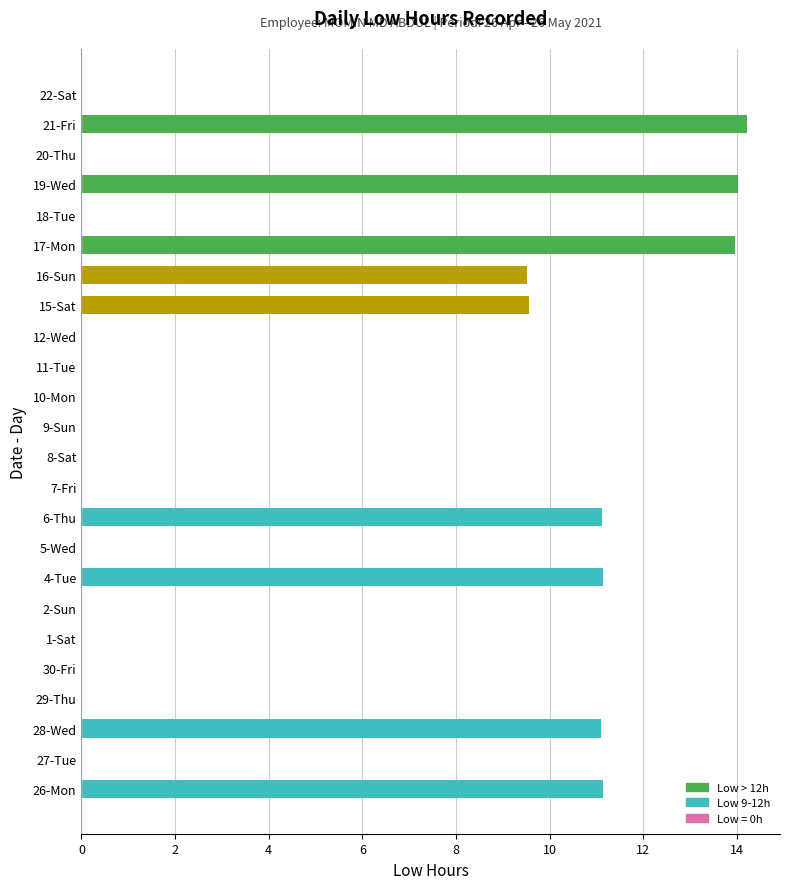

Between 12-Wed and 17-Mon, which is larger?

17-Mon